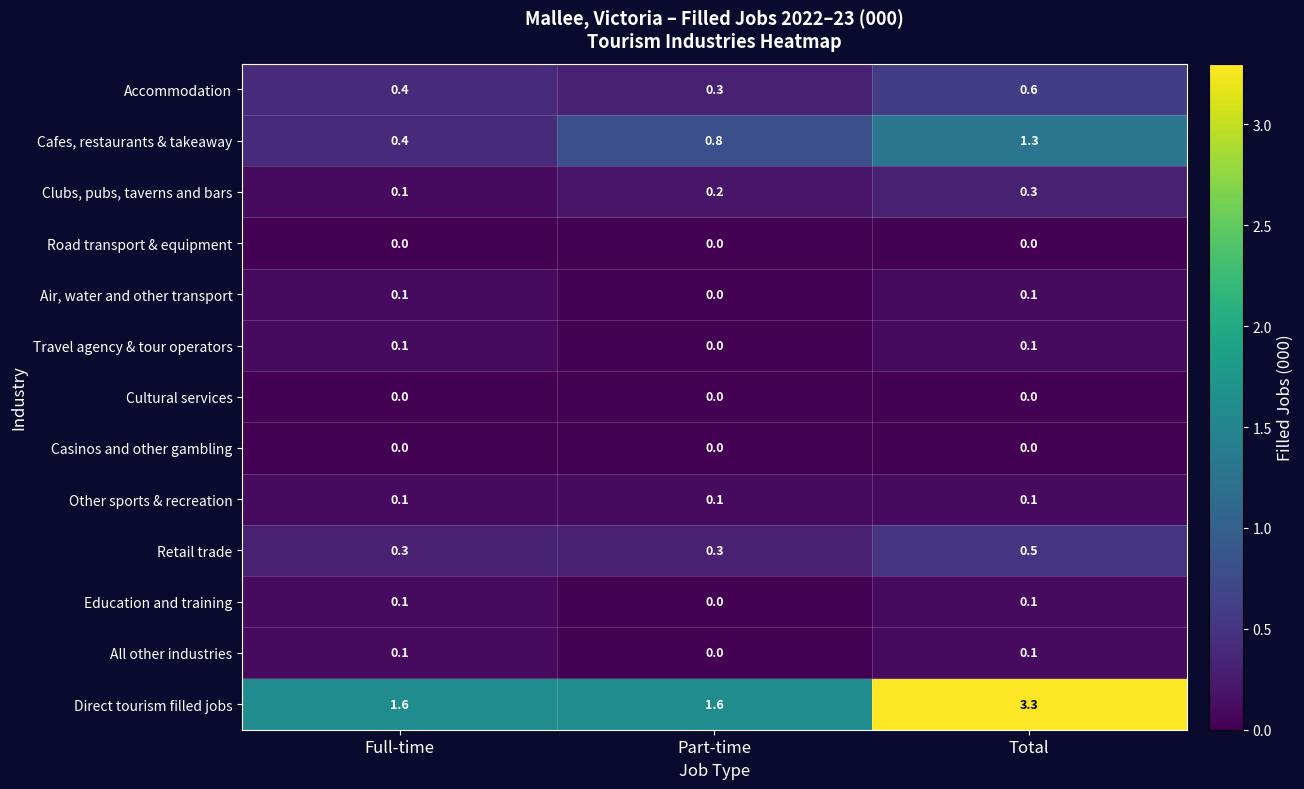

At which category is the sum across all series the highest?

Total